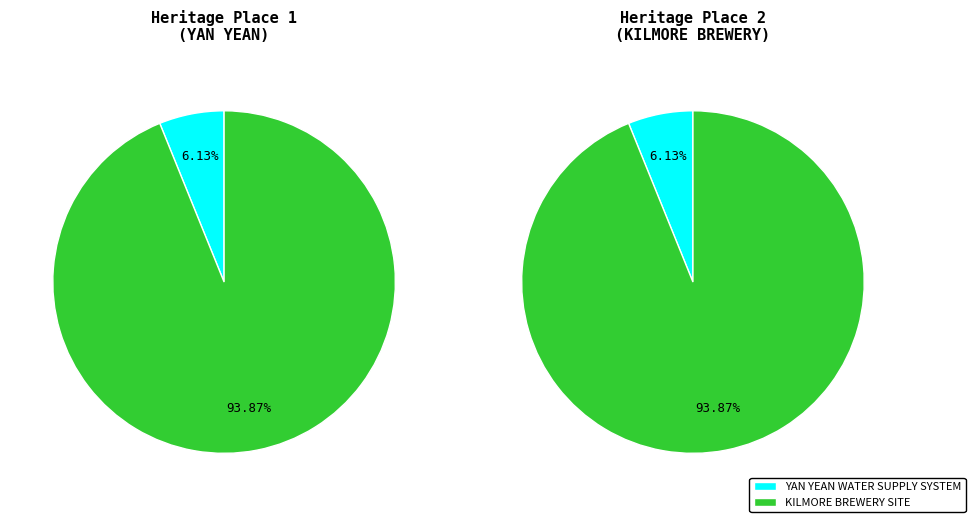

What is the smallest slice in the pie chart?

YAN YEAN WATER SUPPLY SYSTEM